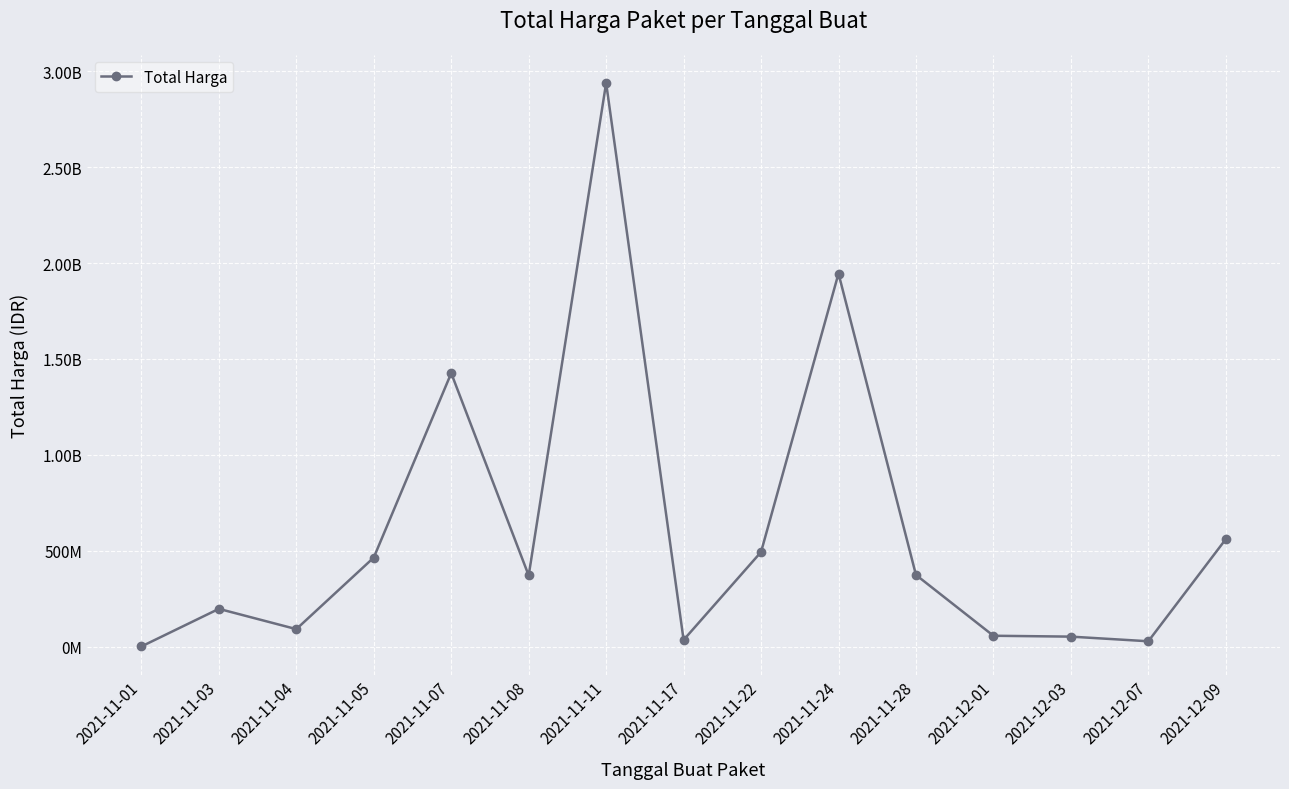

Where is the first local minimum?

2021-11-04